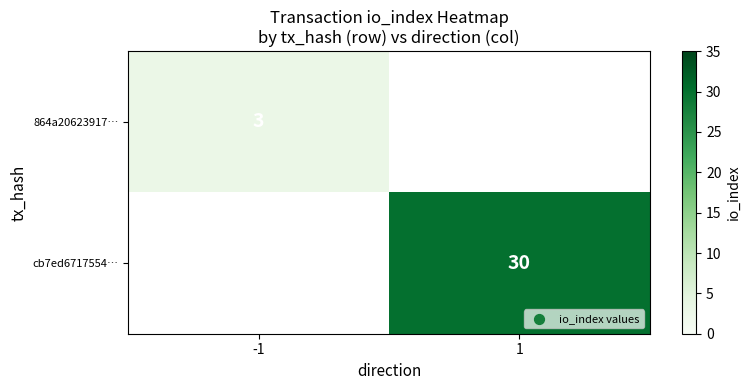

Count the number of categories in the chart.

2